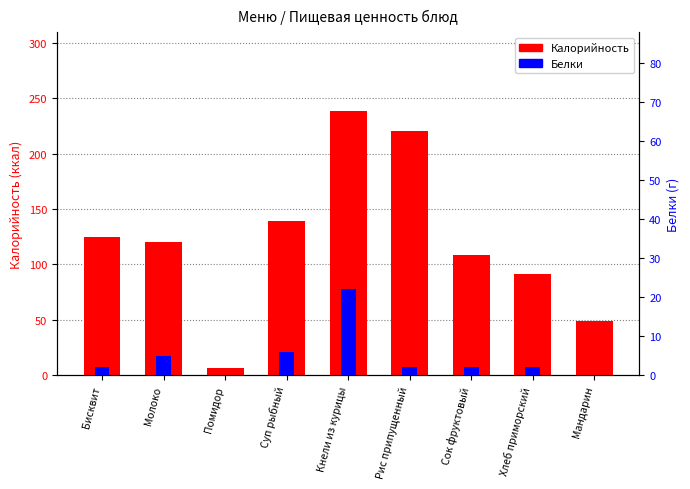

Which series changed the most between Помидор and Хлеб приморский?

Калорийность